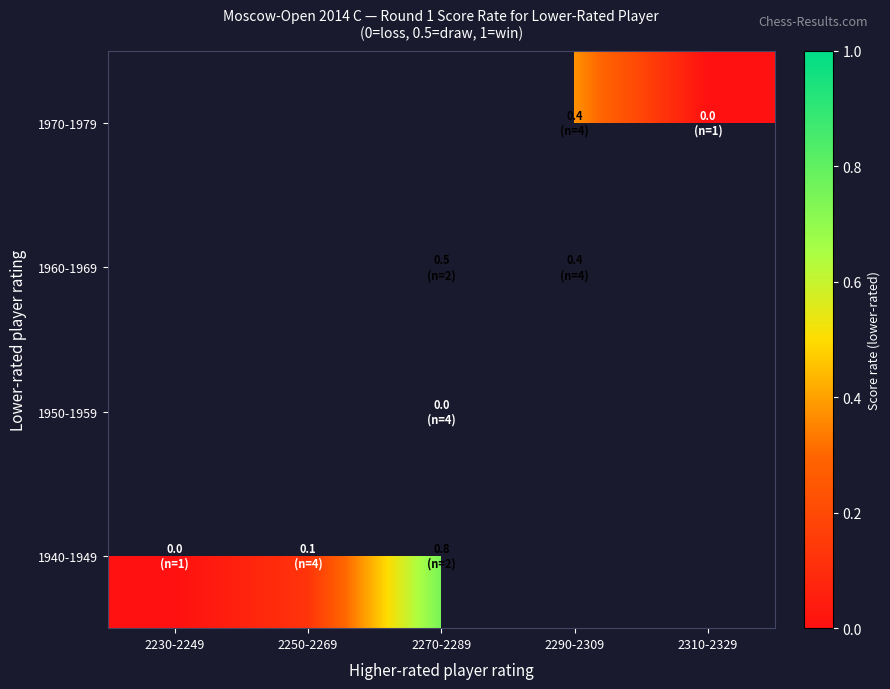

What value does the 1960-1969 series have at 2290-2309?

0.4